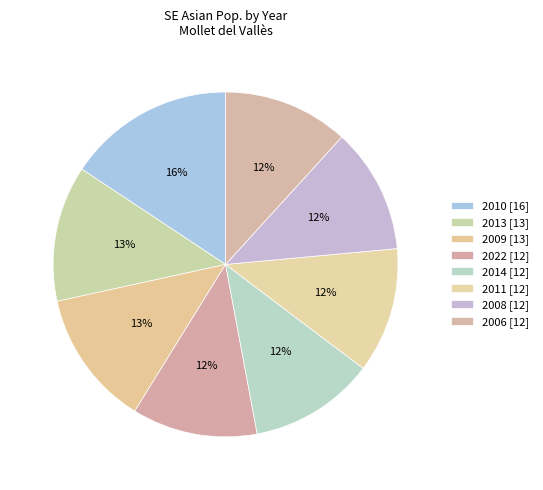

How many segments does this pie chart have?

8